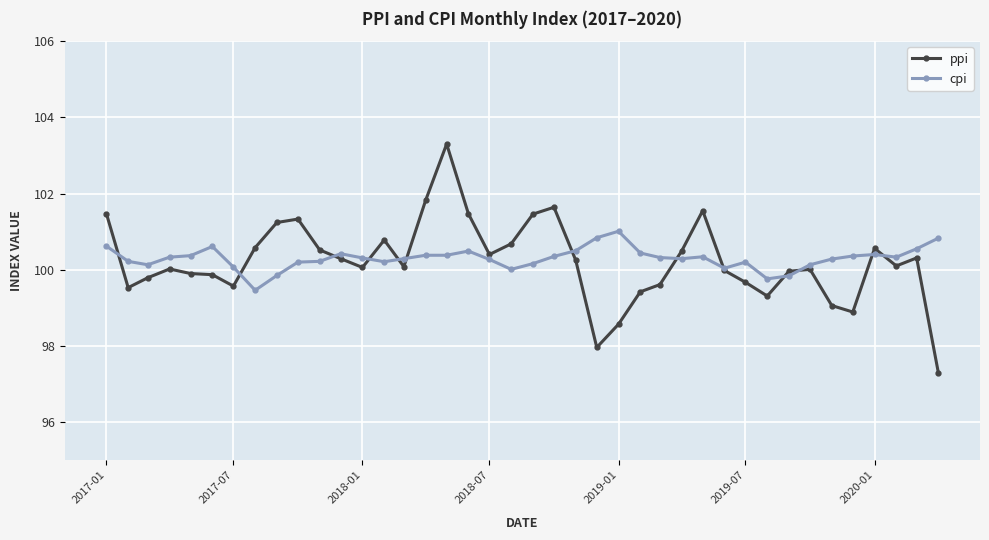

Count the number of data series in this chart.

2